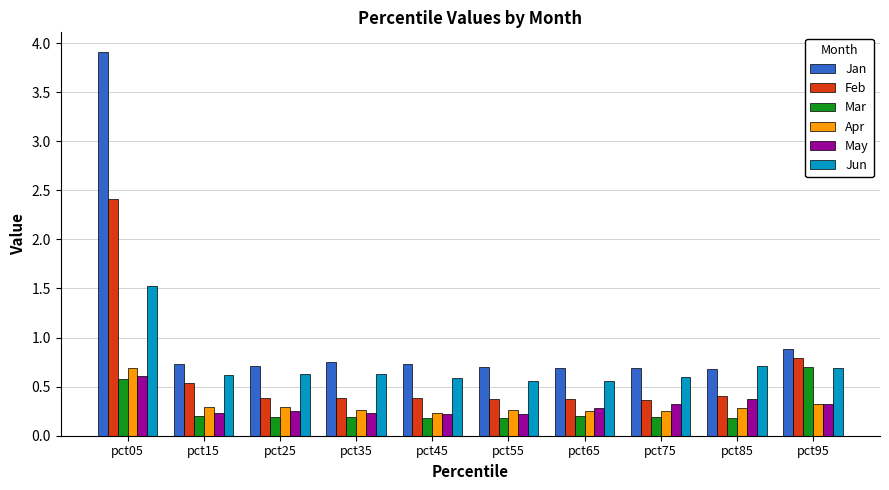

What is the highest value of the Jan series?

3.9